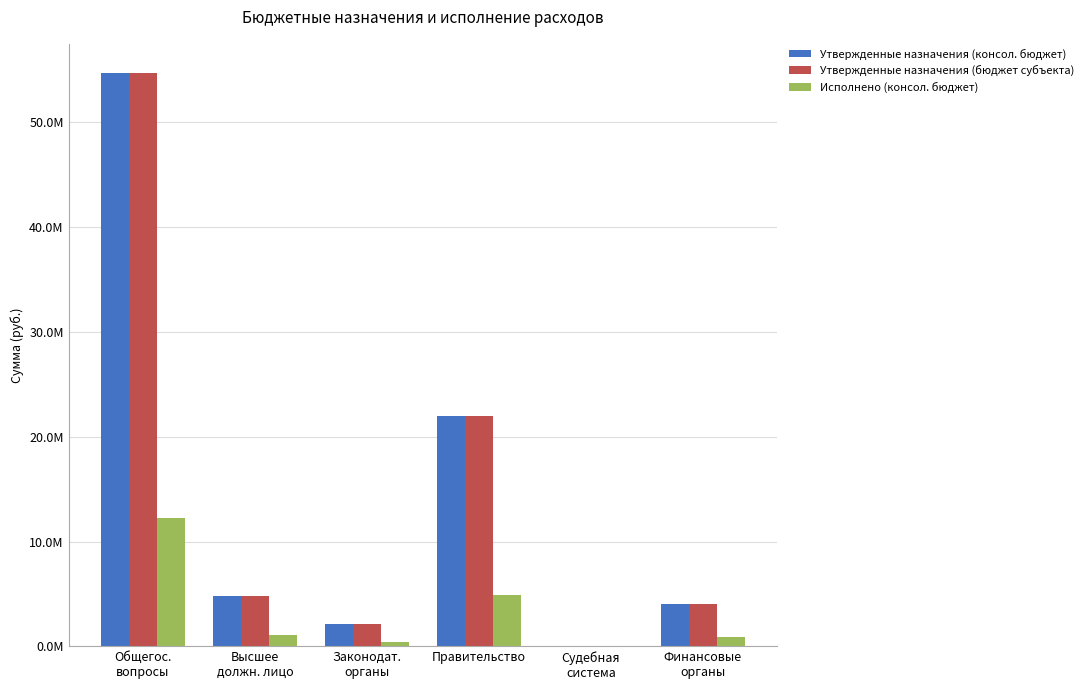

What is the value of the Исполнено (консол. бюджет) bar at the 1st from the left?

12224095.0